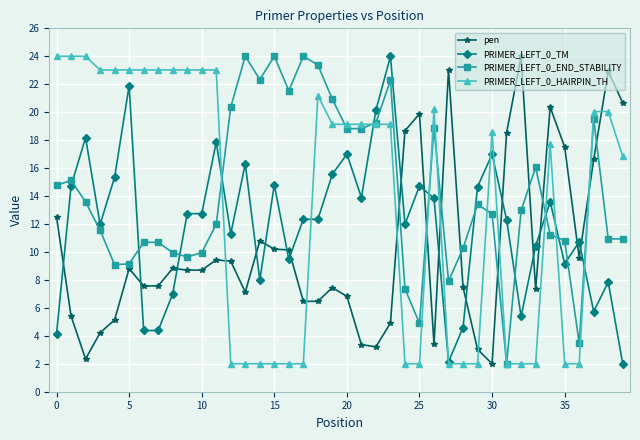

Does the chart have visible grid lines?

Yes